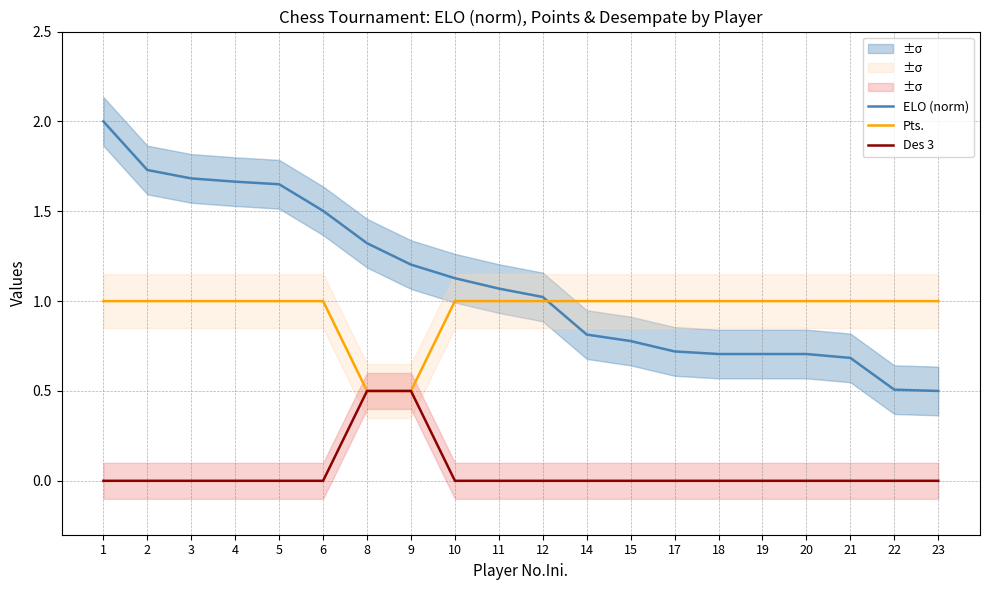

Which series changed the most between 6 and 8?

Pts.